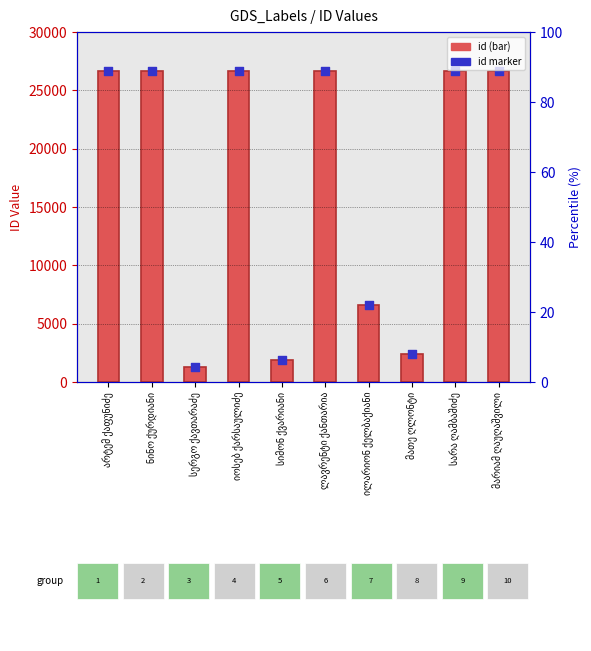

Which series reaches the maximum Y coordinate?

id